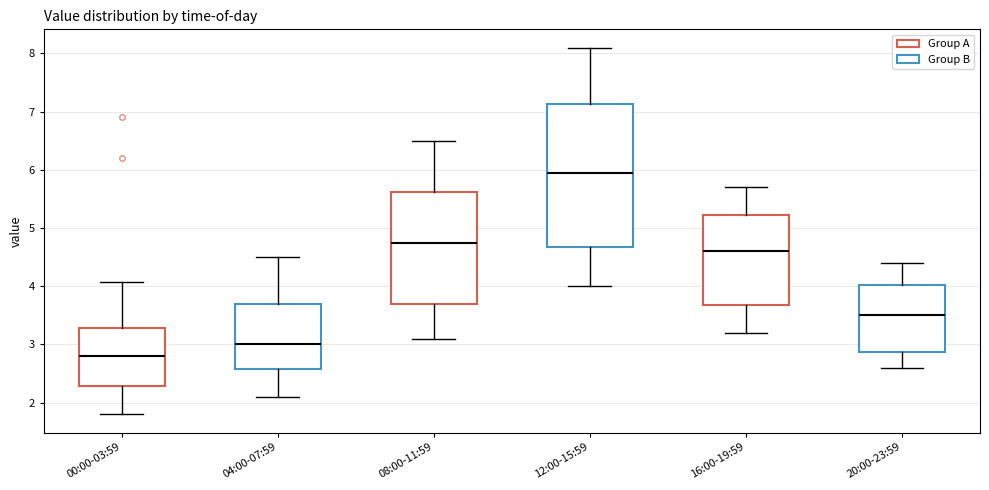

Reading left to right, transcribe this box plot: for each box, give where its median line is, the range the box spans, and where its two whiskers end, as read against the y-axis. The values are not printed on the chart, so give them approximately, as read against the axis.

00:00-03:59: median 2.8, box 2.3 to 3.3, whiskers 1.8 to 4.1
04:00-07:59: median 3.0, box 2.6 to 3.7, whiskers 2.1 to 4.5
08:00-11:59: median 4.8, box 3.7 to 5.6, whiskers 3.1 to 6.5
12:00-15:59: median 6.0, box 4.7 to 7.1, whiskers 4.0 to 8.1
16:00-19:59: median 4.6, box 3.7 to 5.2, whiskers 3.2 to 5.7
20:00-23:59: median 3.5, box 2.9 to 4.0, whiskers 2.6 to 4.4